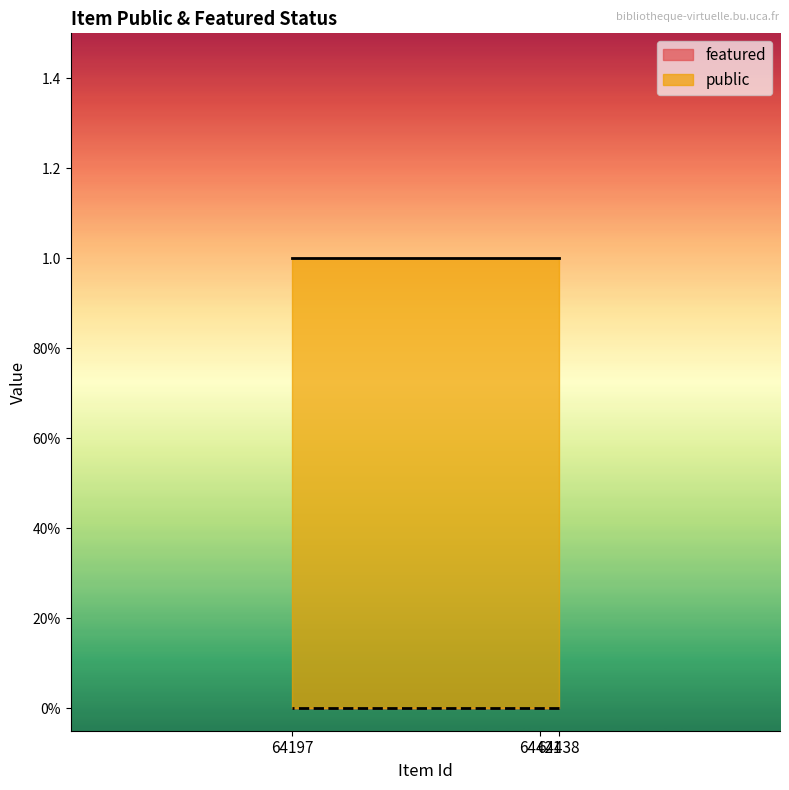

Rank the series by their maximum value, from highest to lowest.

public, featured